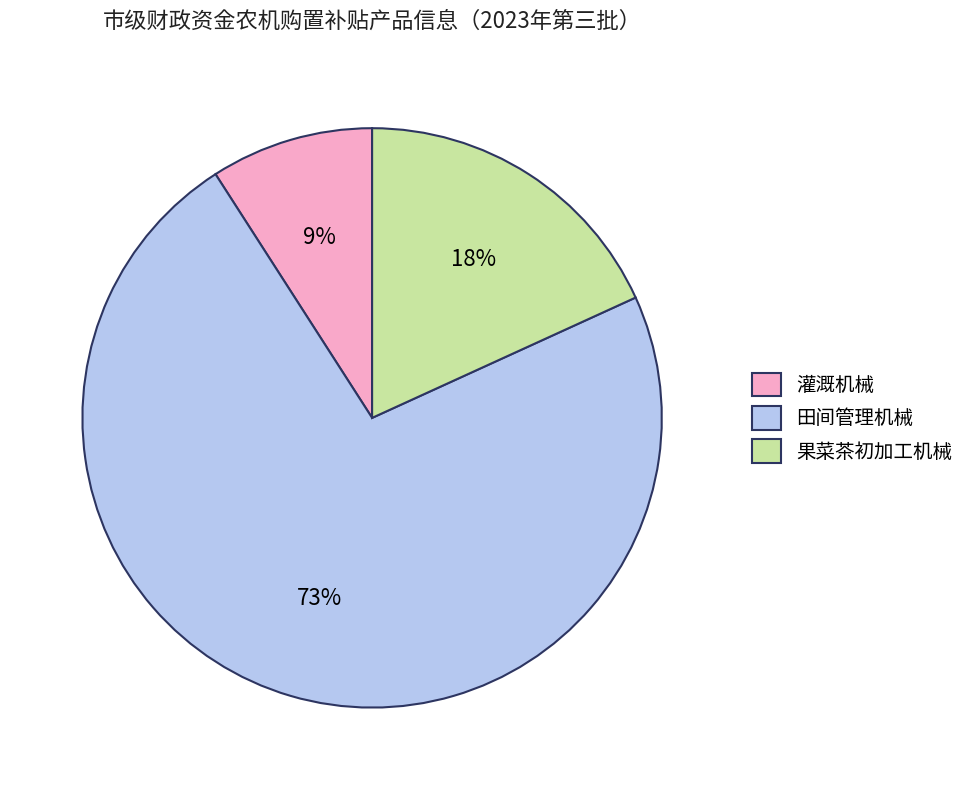

Which slice is the smallest?

灌溉机械